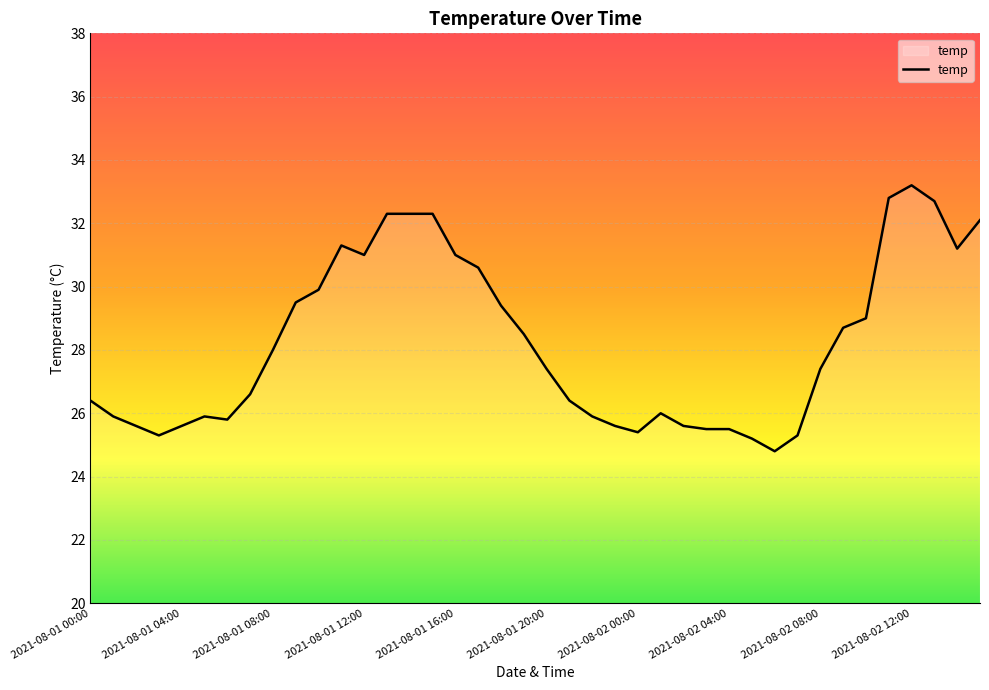

What is the difference between the maximum and minimum values?

8.4